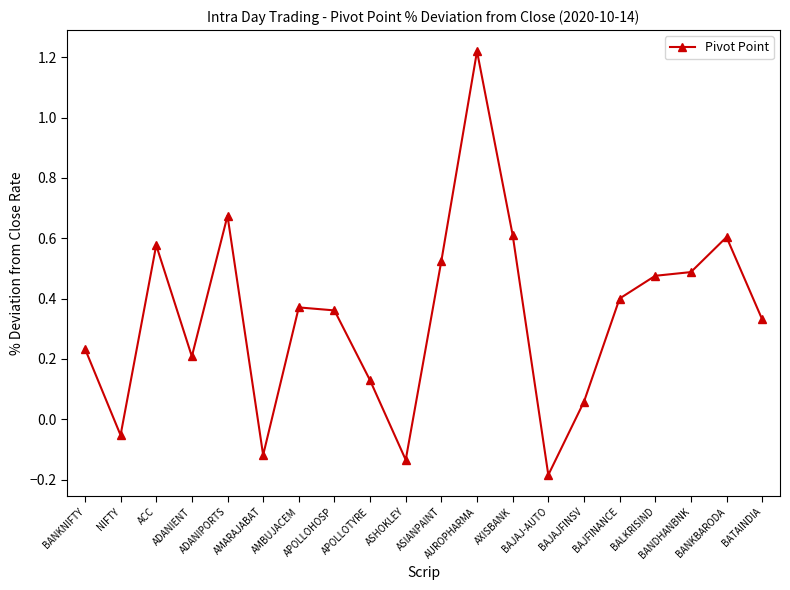

What is the difference between the maximum and minimum values?

1.4